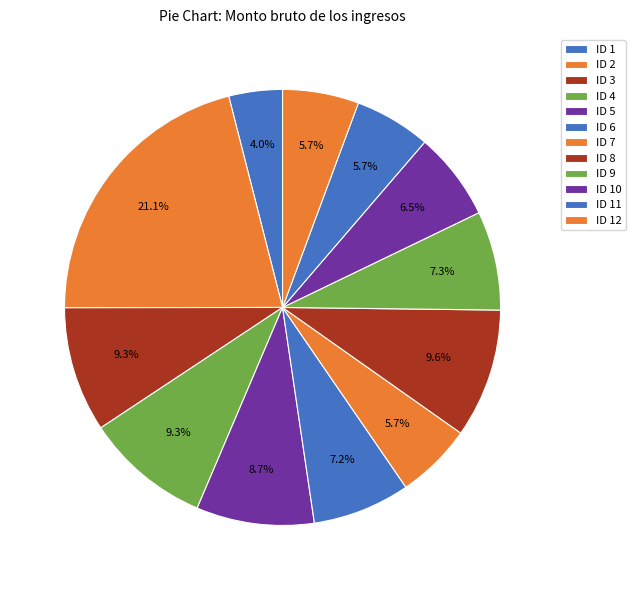

What portion of the pie excludes ID 3?

90.7%